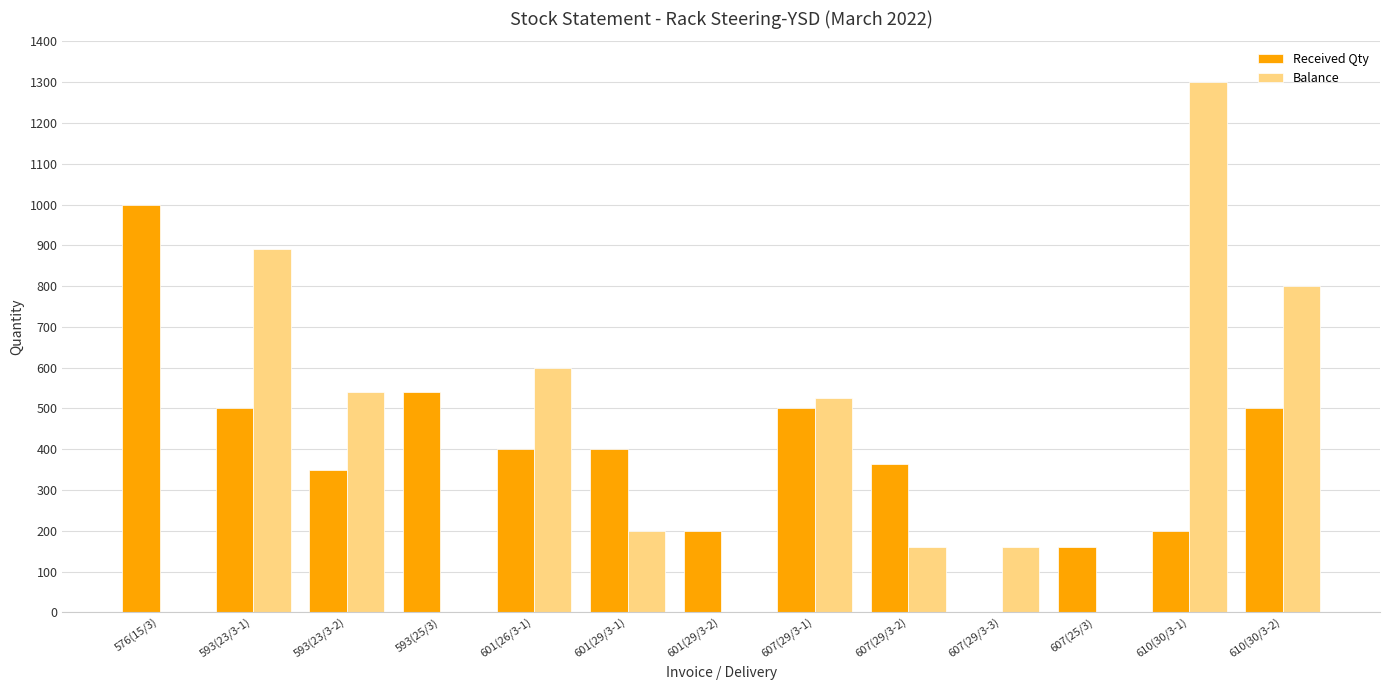

How many categories are shown in the chart?

13